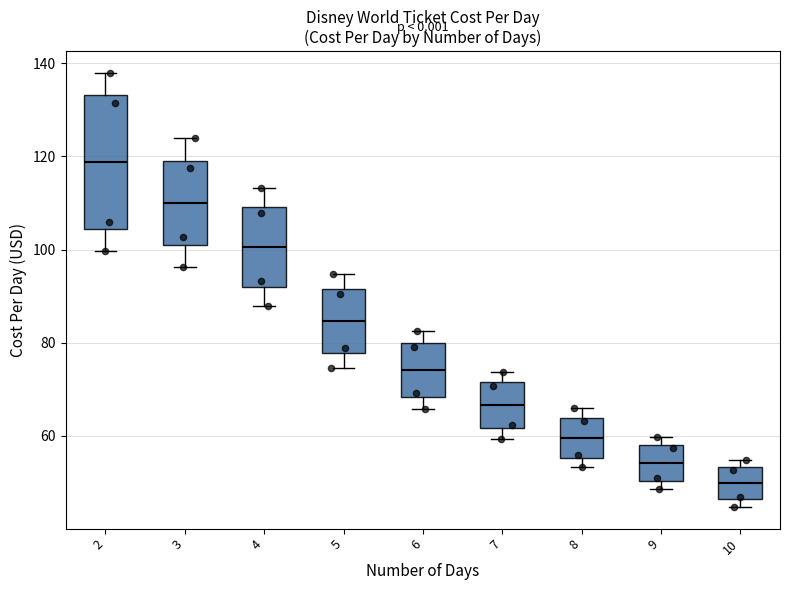

Reading left to right, transcribe this box plot: for each box, give where its median line is, the range the box spans, and where its two whiskers end, as read against the y-axis. The values are not printed on the chart, so give them approximately, as read against the axis.

2: median 118, box 104 to 134, whiskers 100 to 138
3: median 110, box 100 to 120, whiskers 96 to 124
4: median 100, box 92 to 110, whiskers 88 to 114
5: median 84, box 78 to 92, whiskers 74 to 94
6: median 74, box 68 to 80, whiskers 66 to 82
7: median 66, box 62 to 72, whiskers 60 to 74
8: median 60, box 56 to 64, whiskers 54 to 66
9: median 54, box 50 to 58, whiskers 48 to 60
10: median 50, box 46 to 54, whiskers 44 to 54 (just above the box's upper edge)